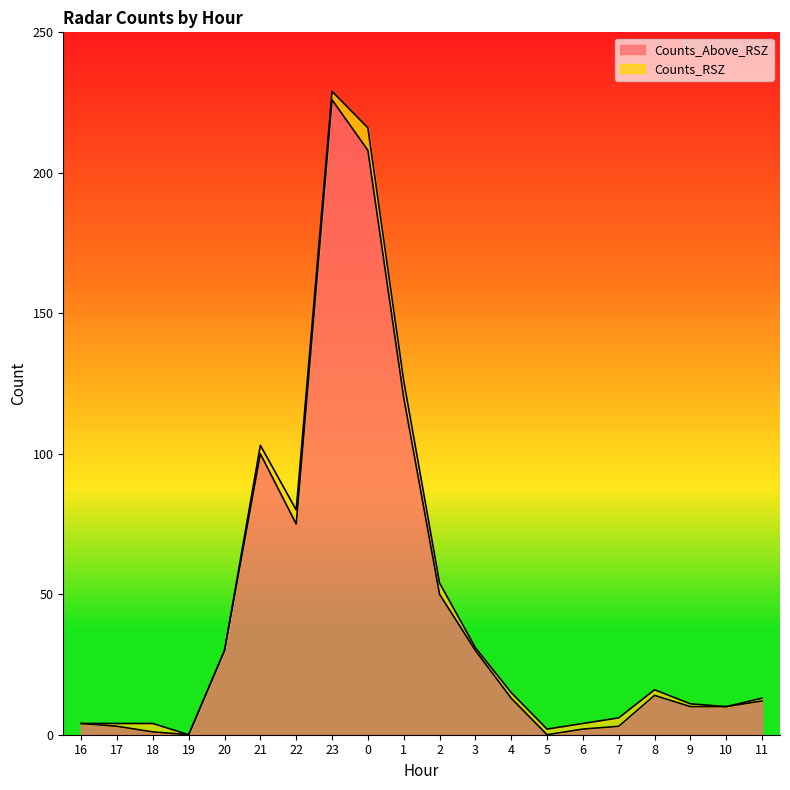

True or false: Total Data Recording Time and SumRain intersect in this chart.

False